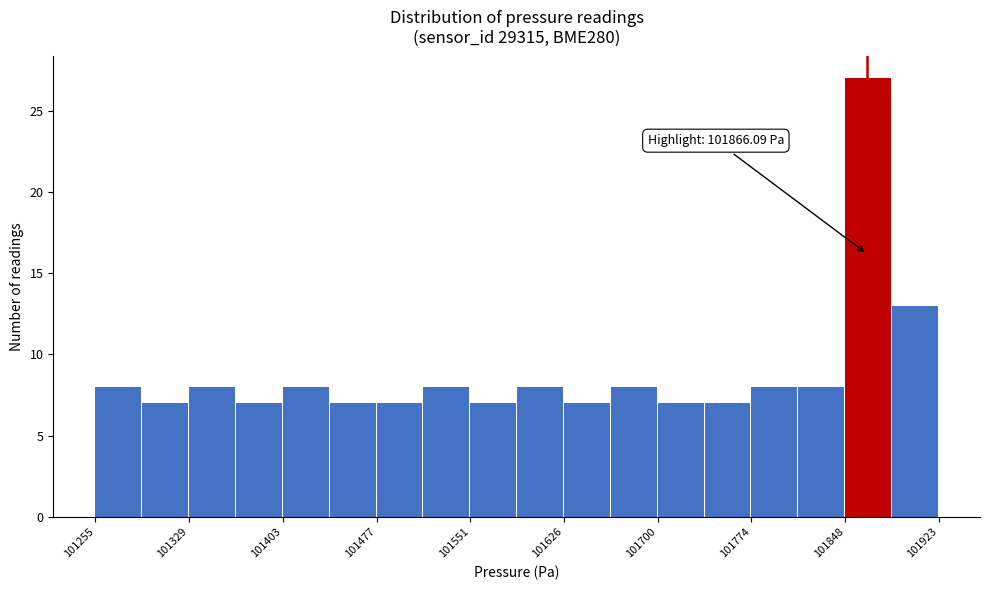

Read against the x-axis, roughly where is the centre of the tallest bar?

101870